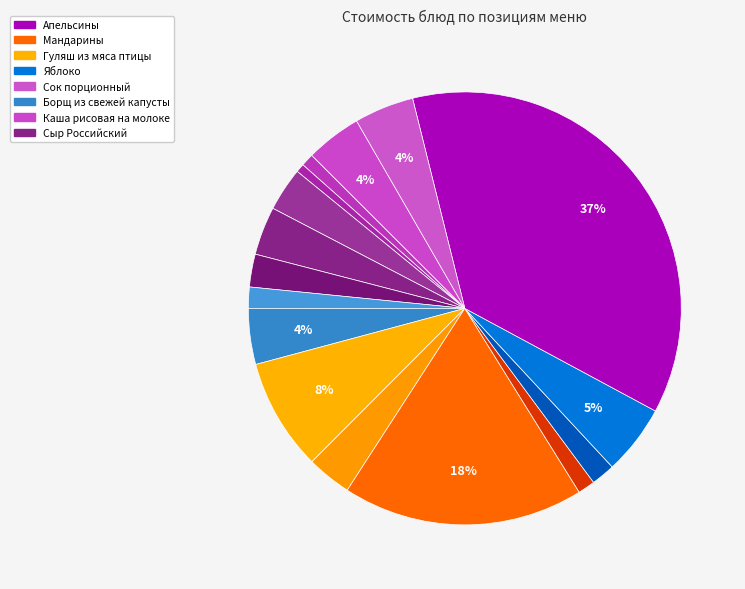

Count the number of slices in the pie.

16